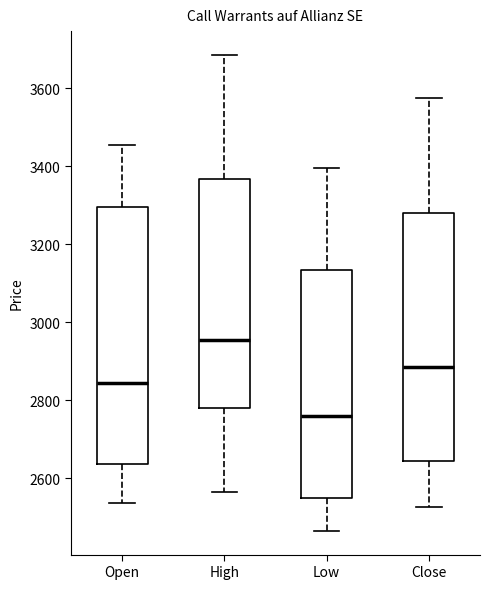

Reading left to right, read every box against the y-axis: the position of its median line, the range the box covers, and the ends of its whiskers. The values are not printed on the chart, so give them approximately, as read against the axis.

Open: median 2840, box 2640 to 3300, whiskers 2540 to 3460
High: median 2960, box 2780 to 3360, whiskers 2560 to 3680
Low: median 2760, box 2560 to 3140, whiskers 2460 to 3400
Close: median 2880, box 2640 to 3280, whiskers 2520 to 3580